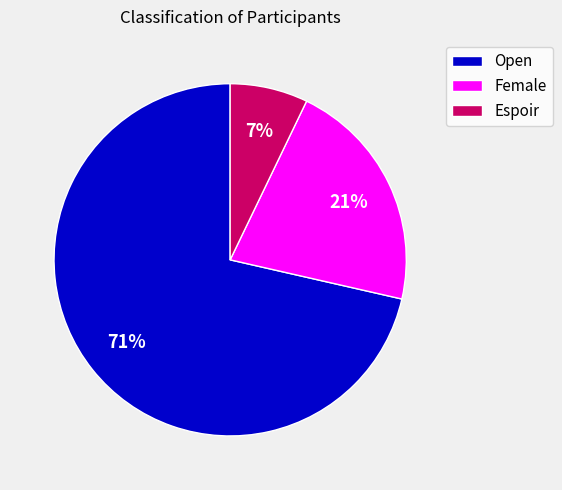

Is there a majority slice in this chart?

Yes